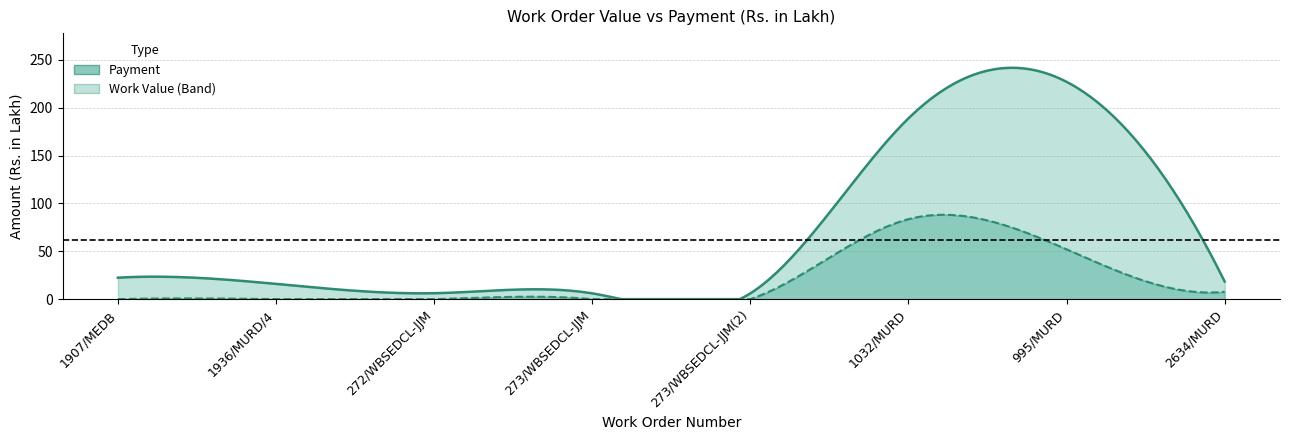

What is the difference between the highest and lowest values at 995/MURD?

174.9